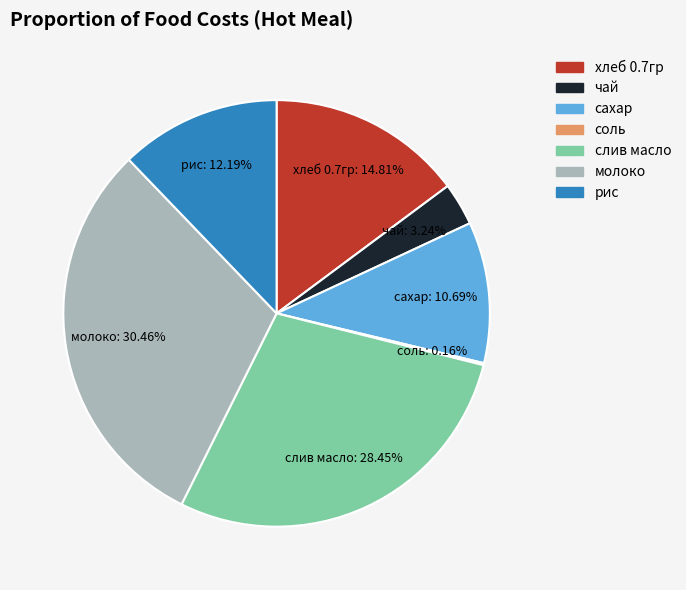

What portion of the pie excludes слив масло?

71.6%